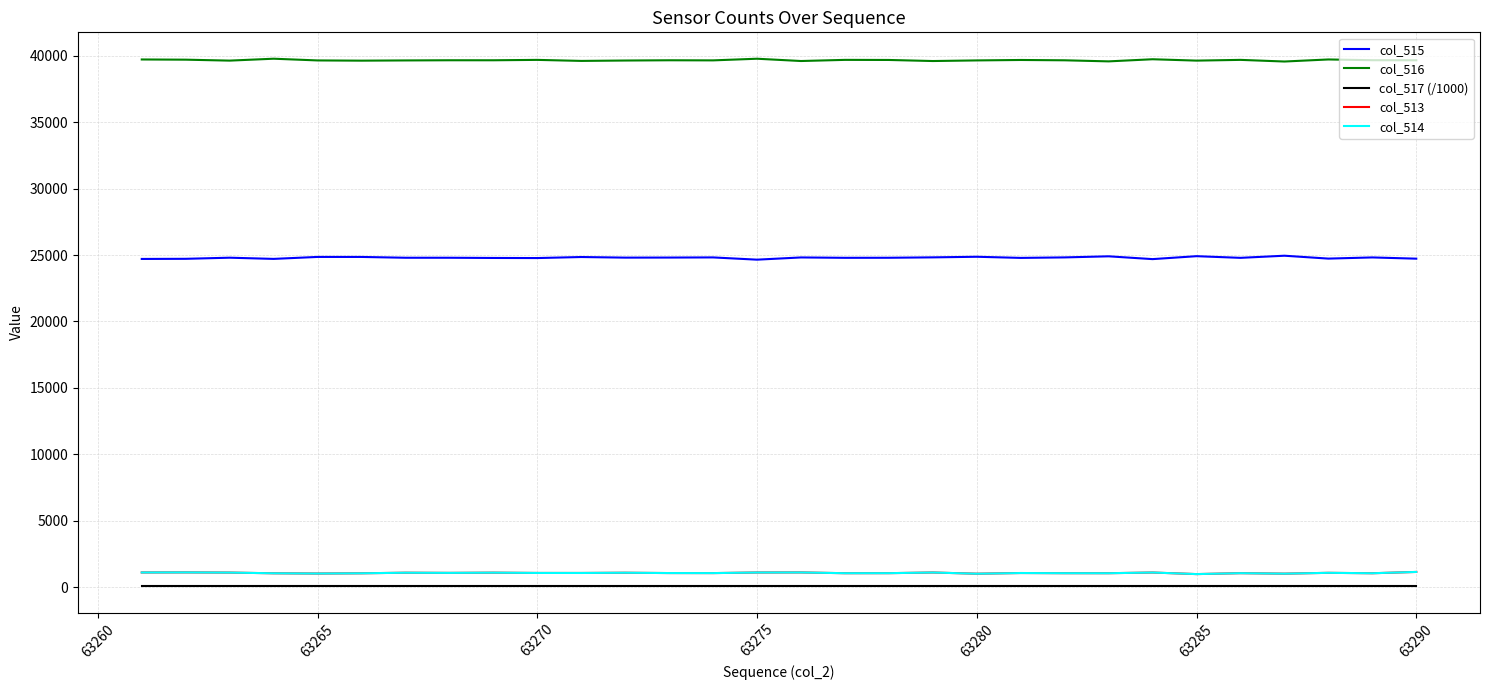

Does the chart have visible grid lines?

Yes